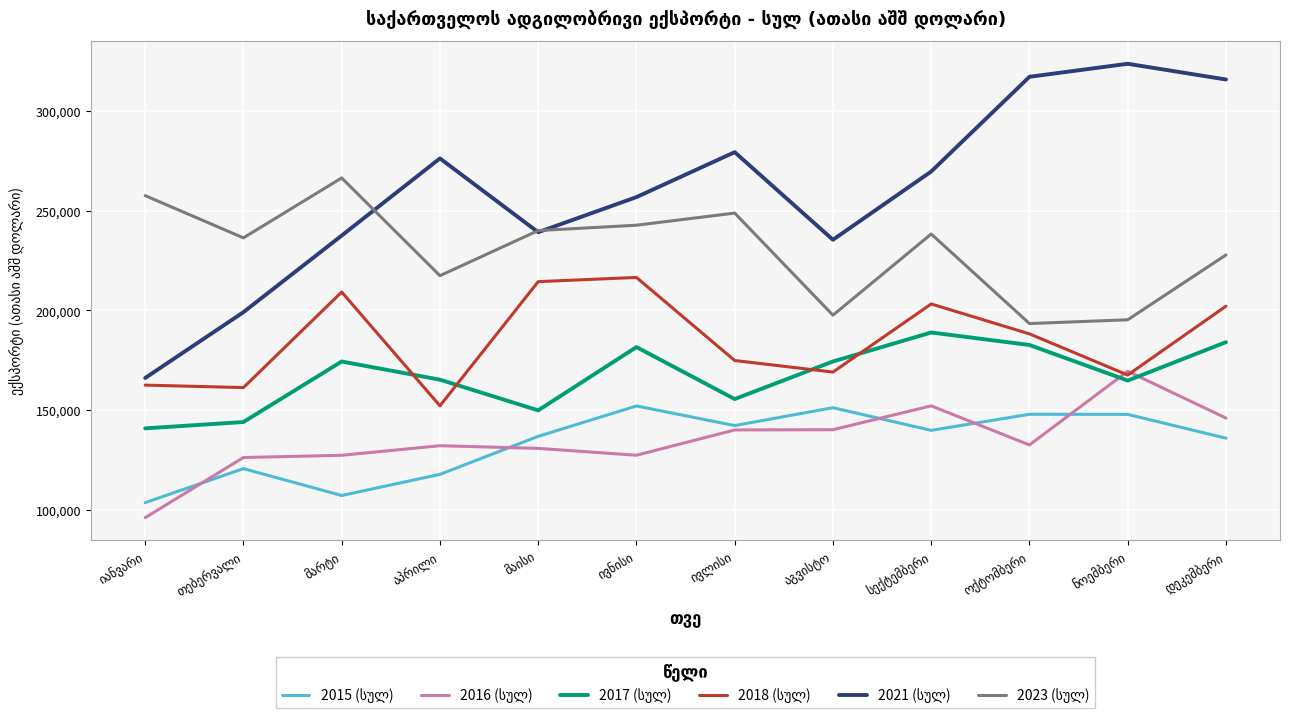

What is the smallest value displayed?

95962.5